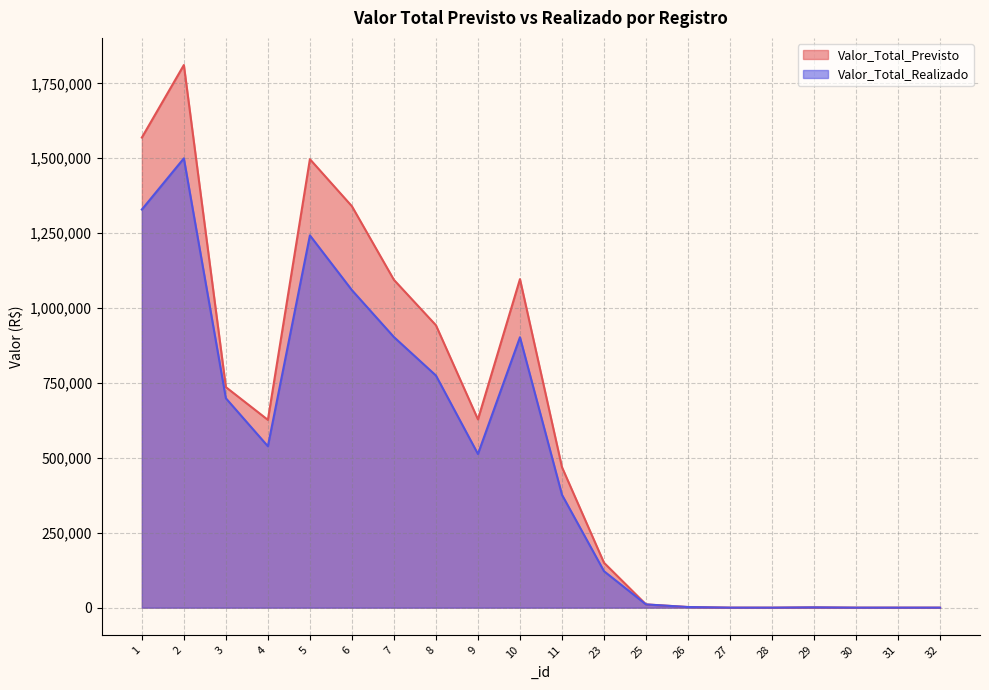

Between 11 and 26, which series saw the biggest shift?

Valor_Total_Previsto